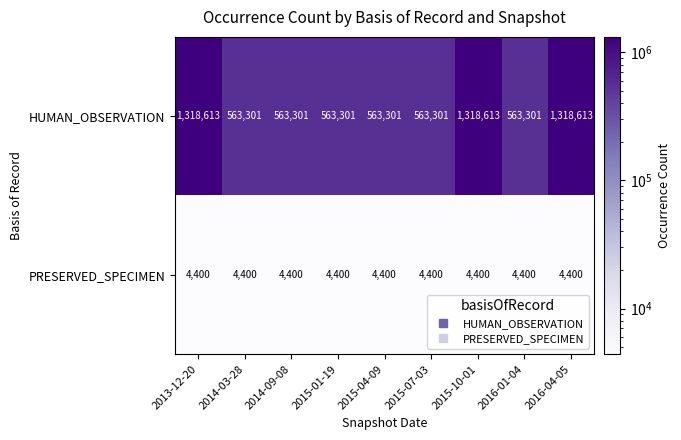

Reading right to left, extract all data points from this chart.

HUMAN_OBSERVATION: 1318613	563301	1318613	563301	563301	563301	563301	563301	1318613
PRESERVED_SPECIMEN: 4400	4400	4400	4400	4400	4400	4400	4400	4400